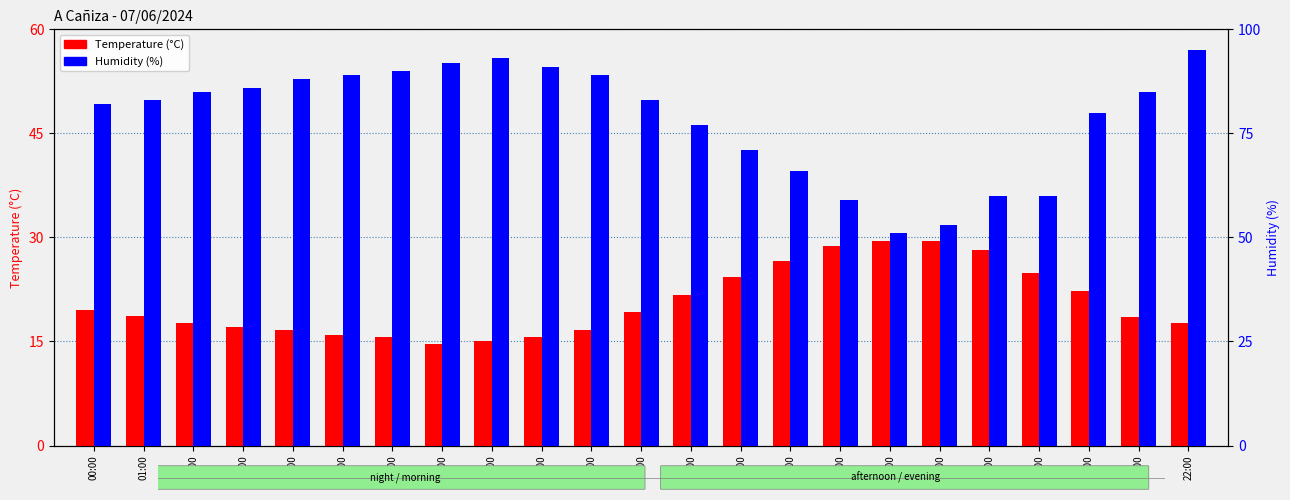

Is it true that Humidity (%) equals 41.6 at 18:00?

False